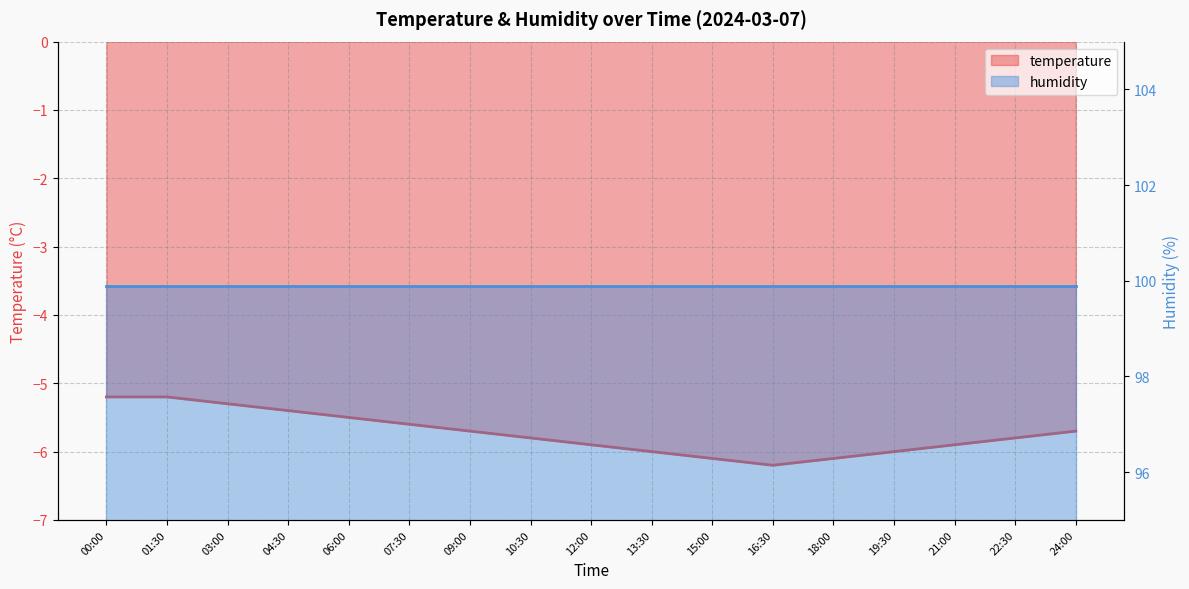

What value does the data have at 16:30?

-6.2